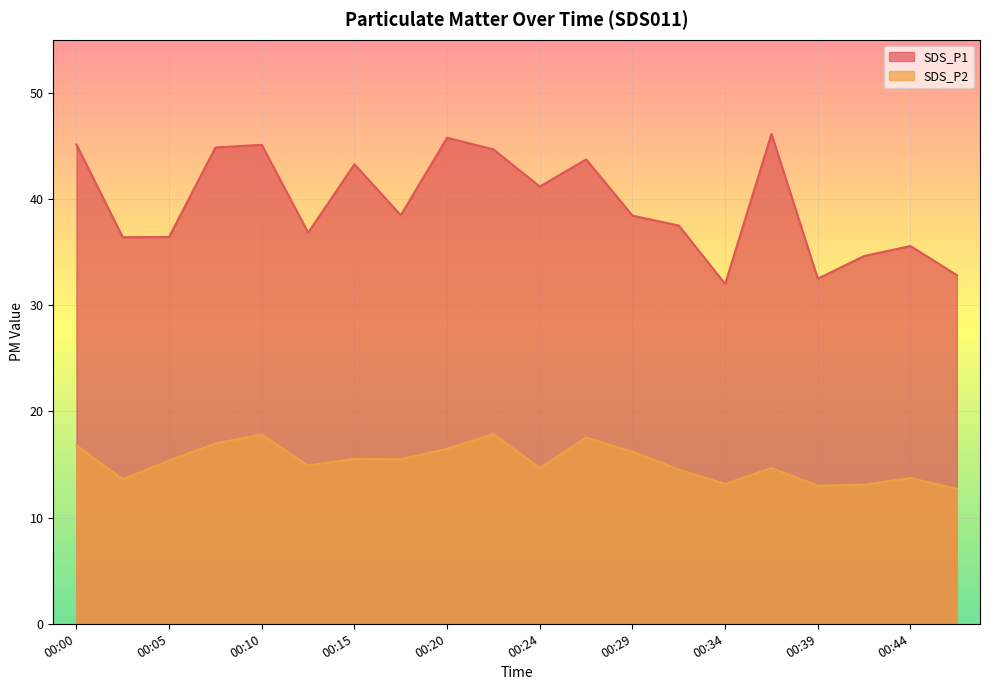

Does the chart display data point markers on the line(s)?

No